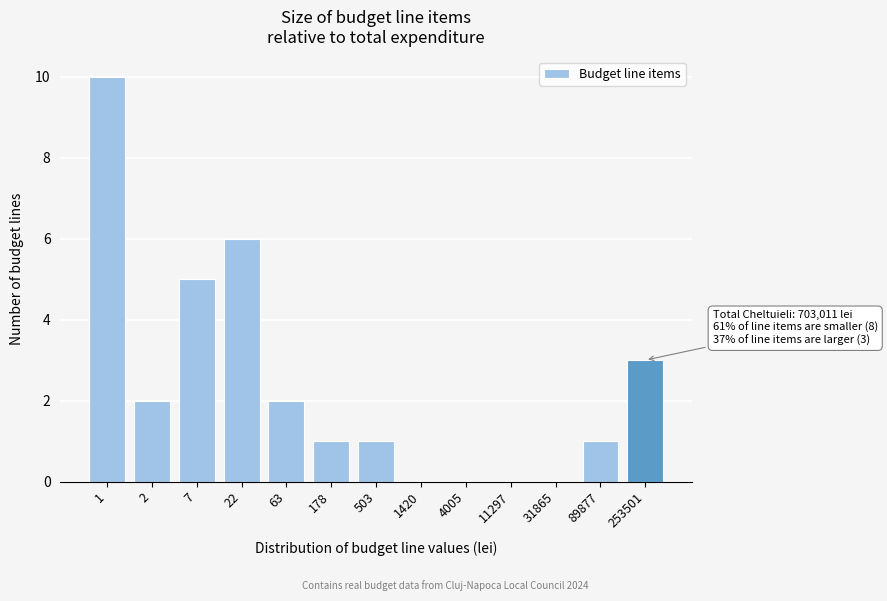

Reading right to left, transcribe all the data shown in this chart.

253501=3	89877=1	31865=0	11297=0	4005=0	1420=0	503=1	178=1	63=2	22=6	7=5	2=2	1=10